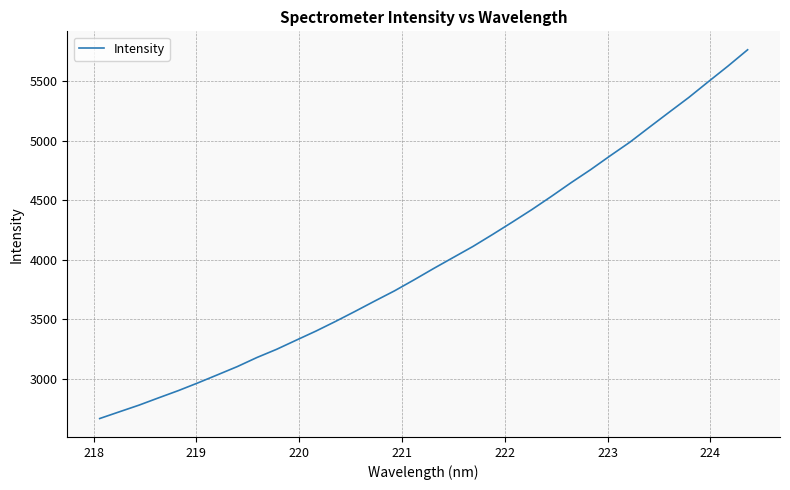

What is the maximum value shown in the chart?

5765.3